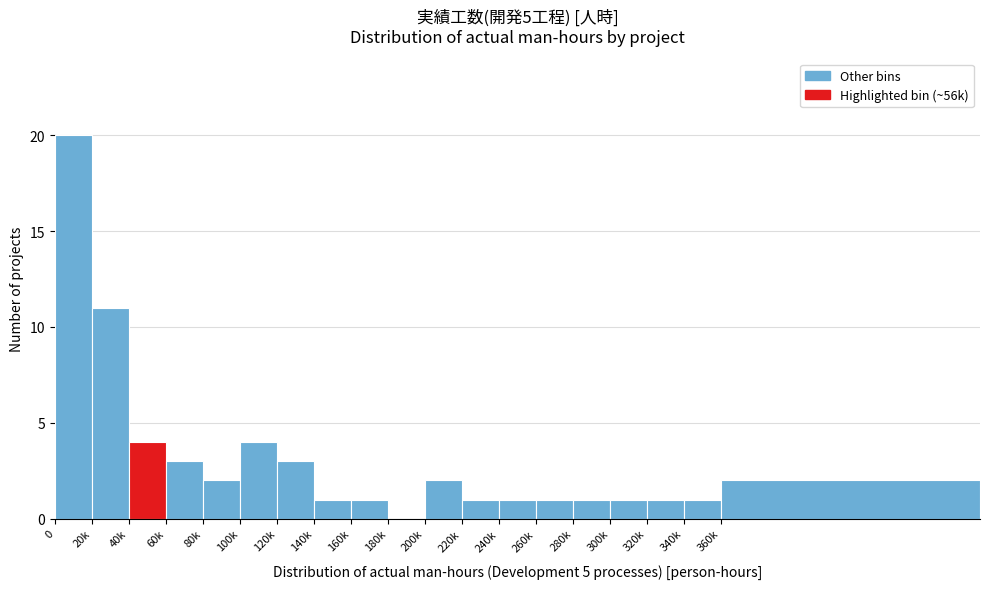

Reading right to left, what are all the values shown in this chart?

360k=2	340k=1	320k=1	300k=1	280k=1	260k=1	240k=1	220k=1	200k=2	180k=0	160k=1	140k=1	120k=3	100k=4	80k=2	60k=3	40k=4	20k=11	0=20